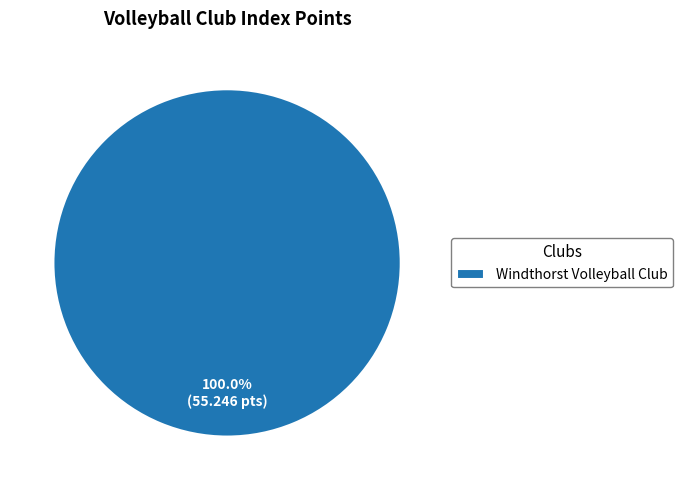

Rank the categories by value from lowest to highest.

Windthorst Volleyball Club